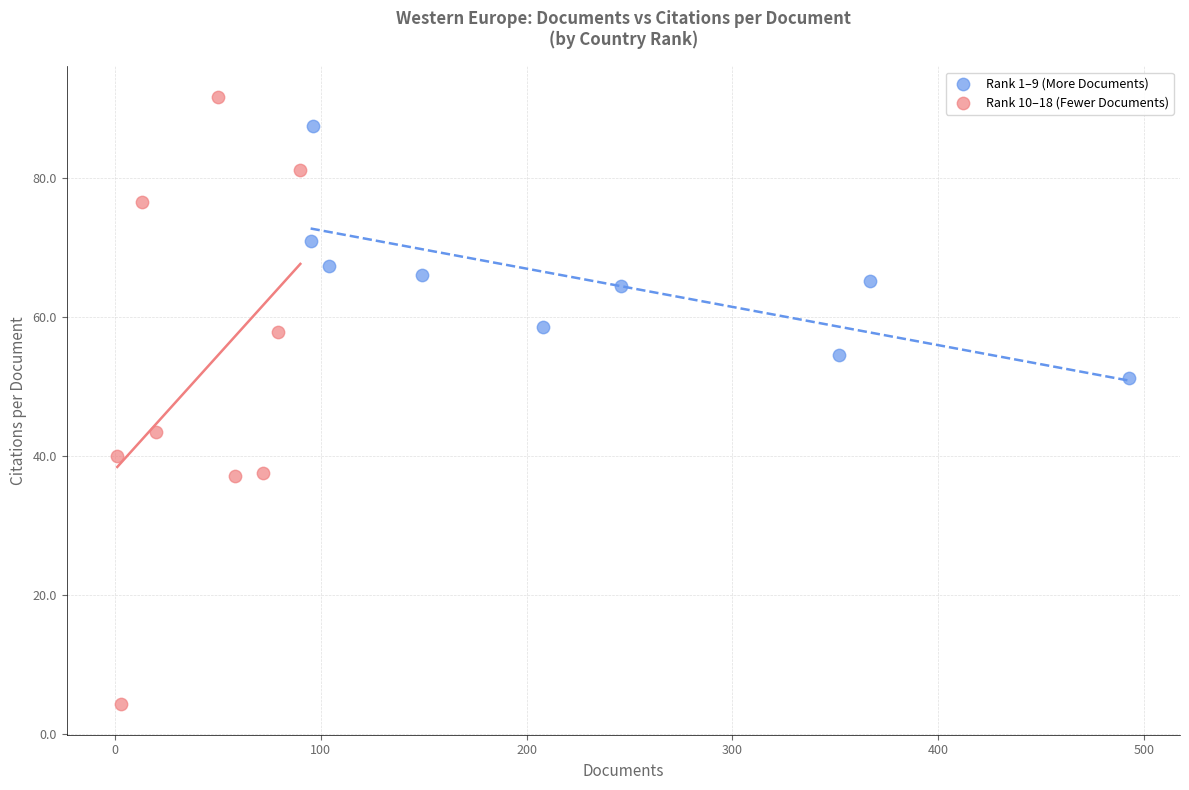

Which series contains the lowest Y value?

Rank 10–18 (Fewer Documents)